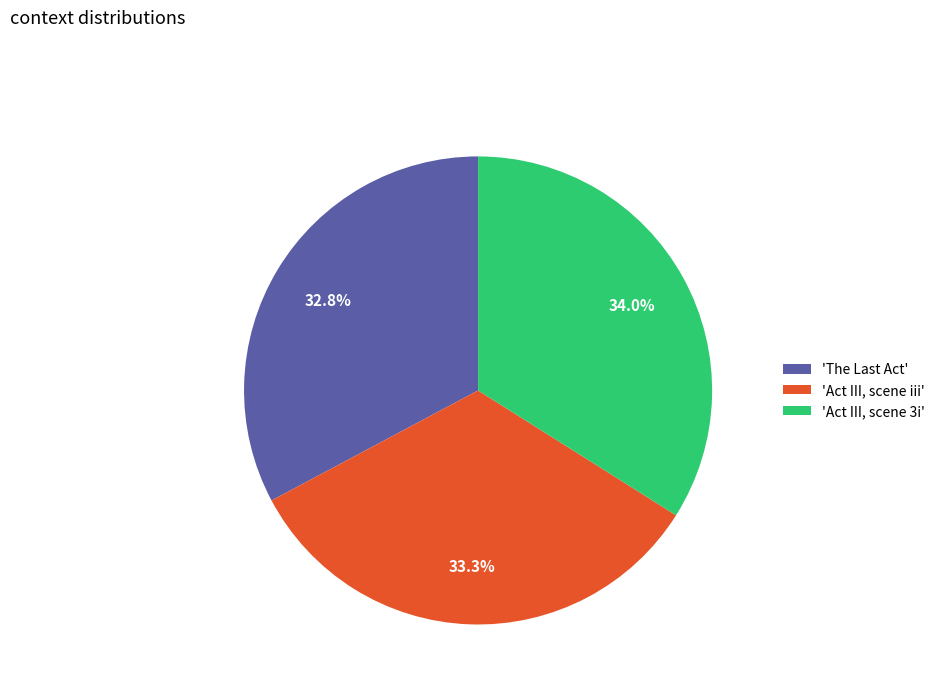

What is the largest slice in the pie chart?

'Act III, scene 3i'